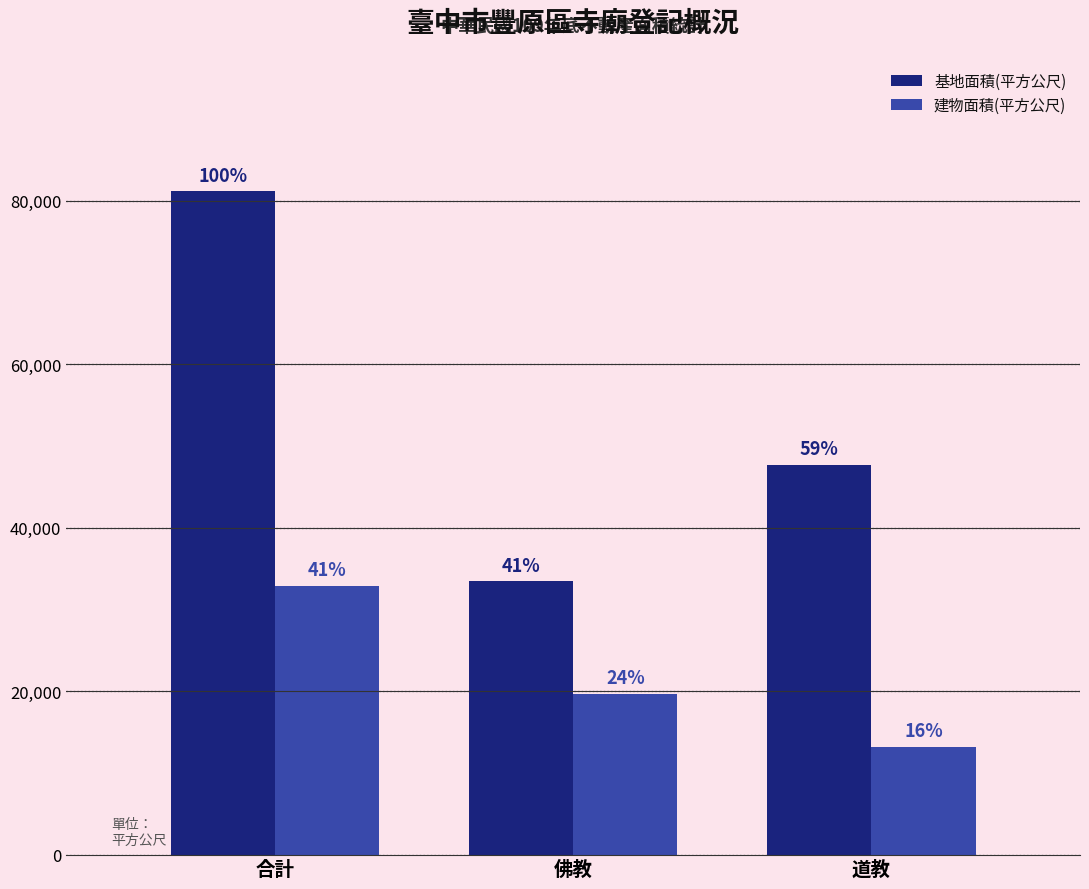

How many groups of bars are there?

3